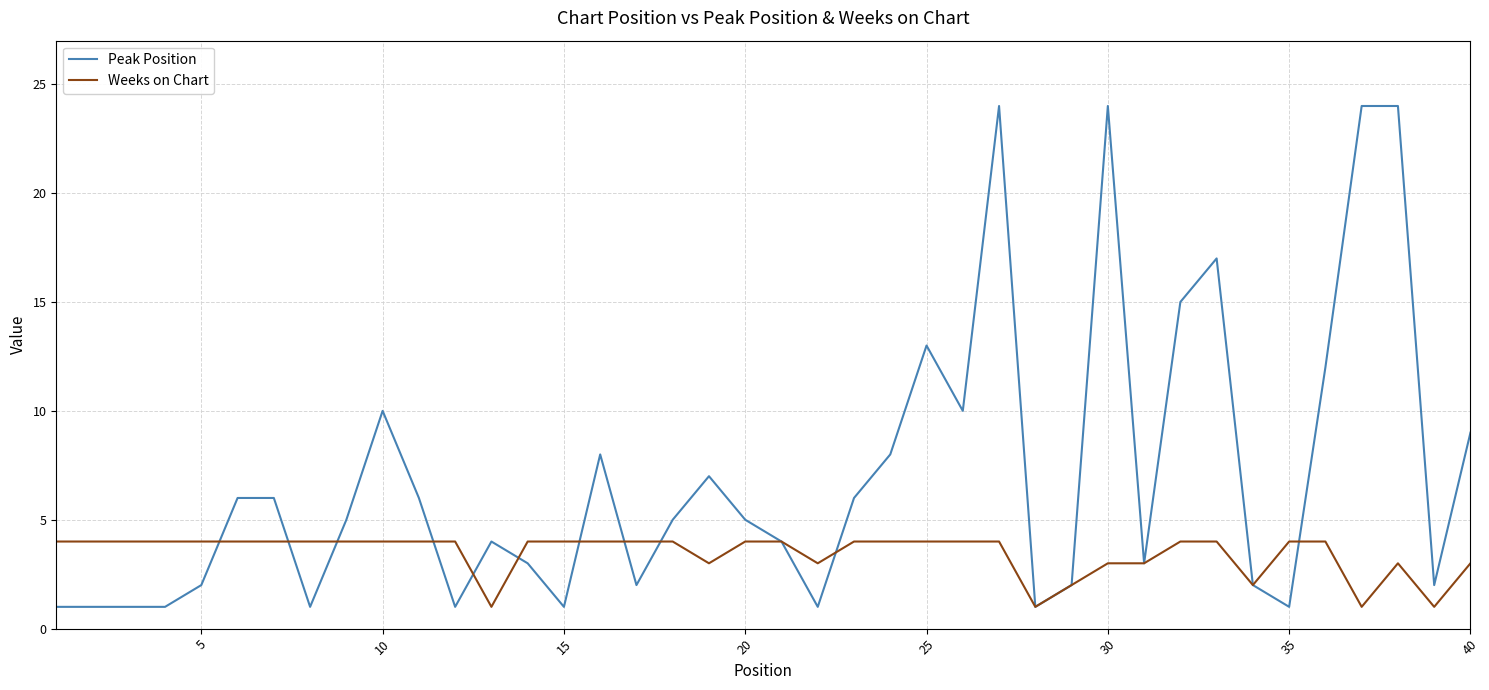

Which series has the largest range (max minus min)?

Peak Position